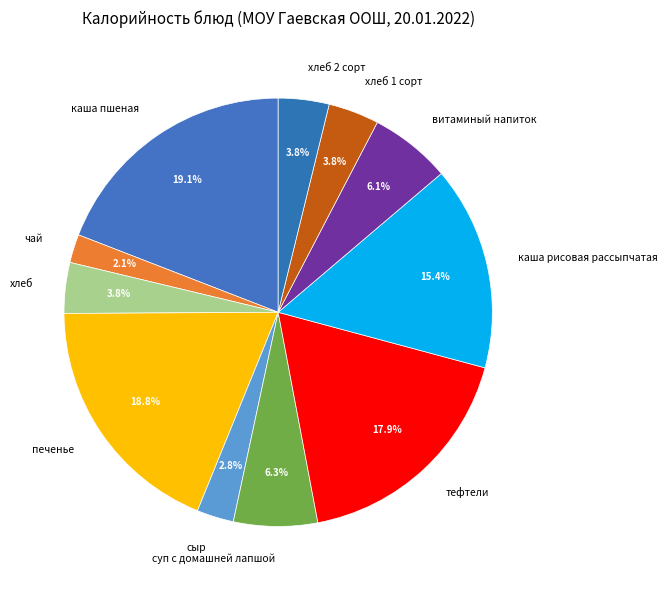

Which category has the smallest portion of the pie?

чай